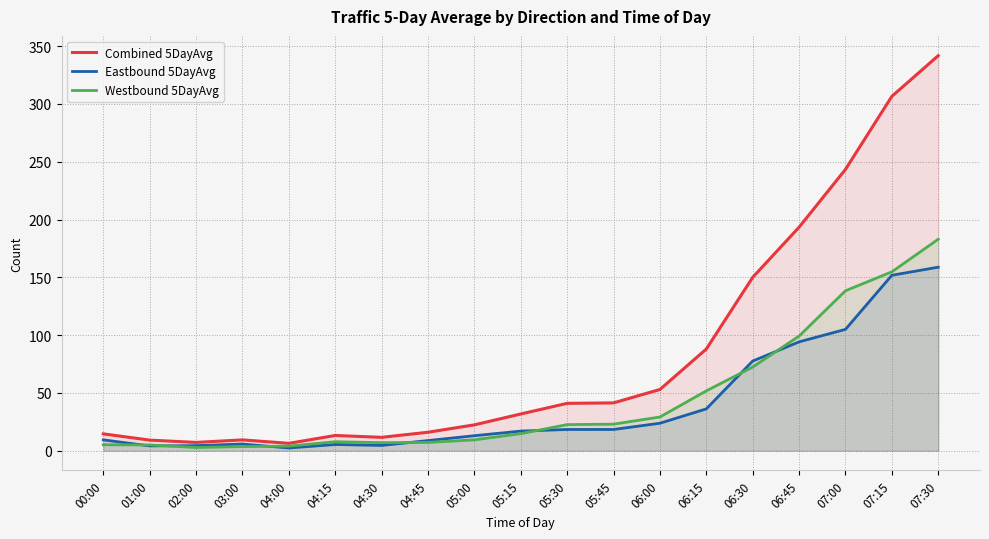

The value of Combined 5DayAvg at 03:00 is 14.8. True or false?

False